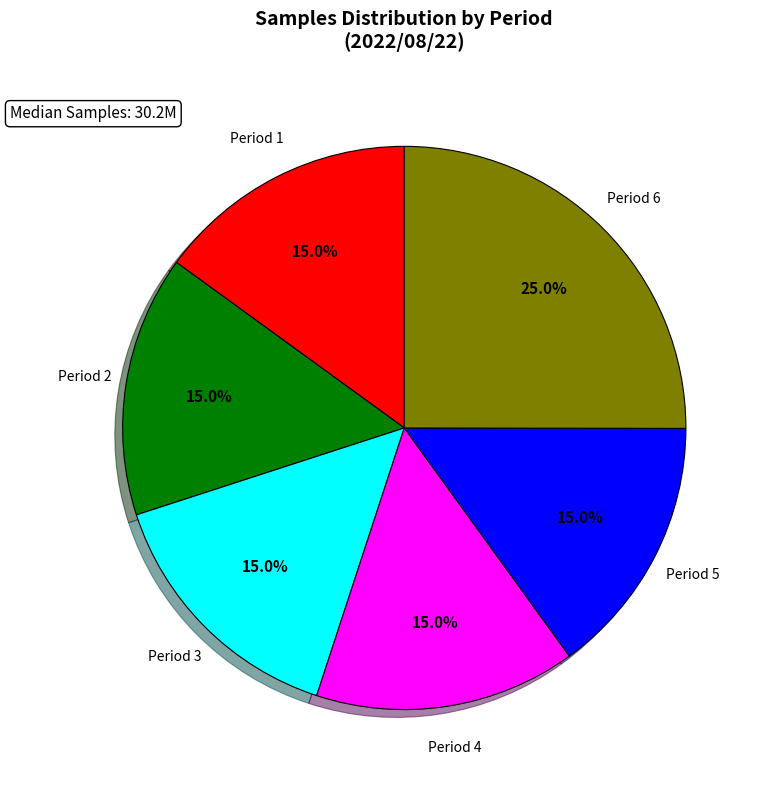

Combined, what portion of the pie is Period 2 and Period 1?

30.0%